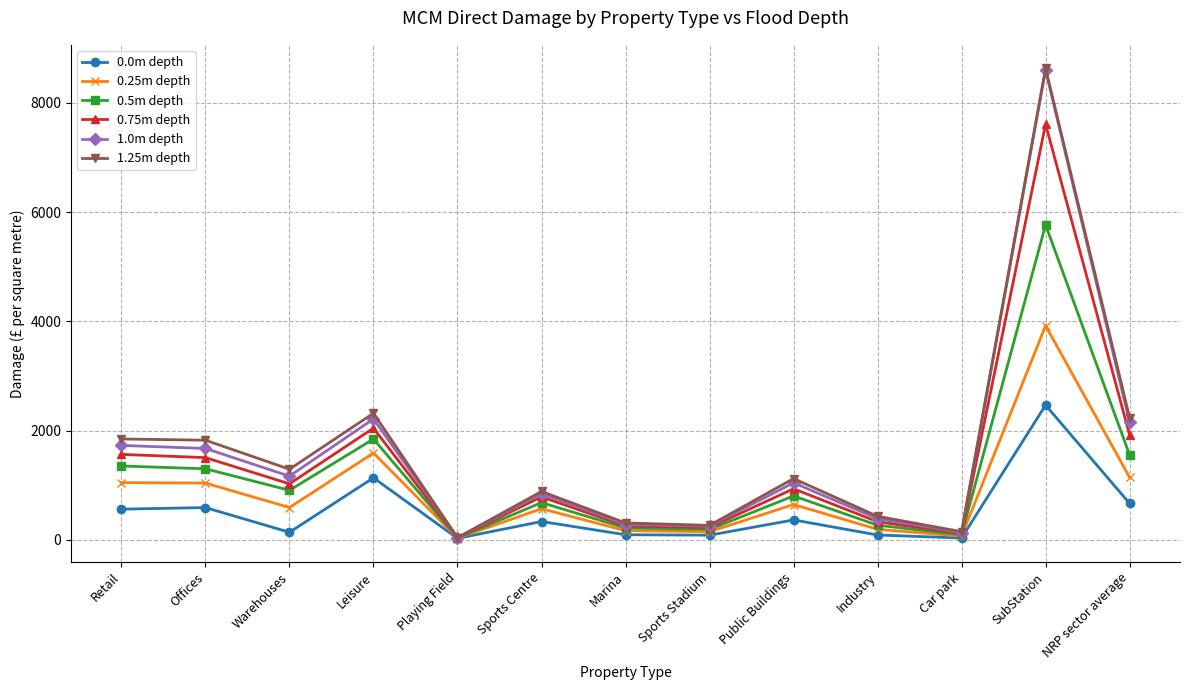

What is the sum of all 1.25m depth values?

21353